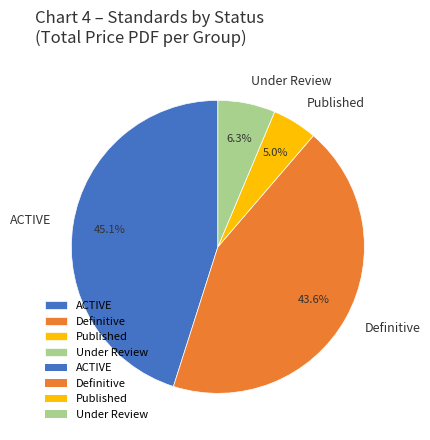

Which category has the smallest portion of the pie?

Published